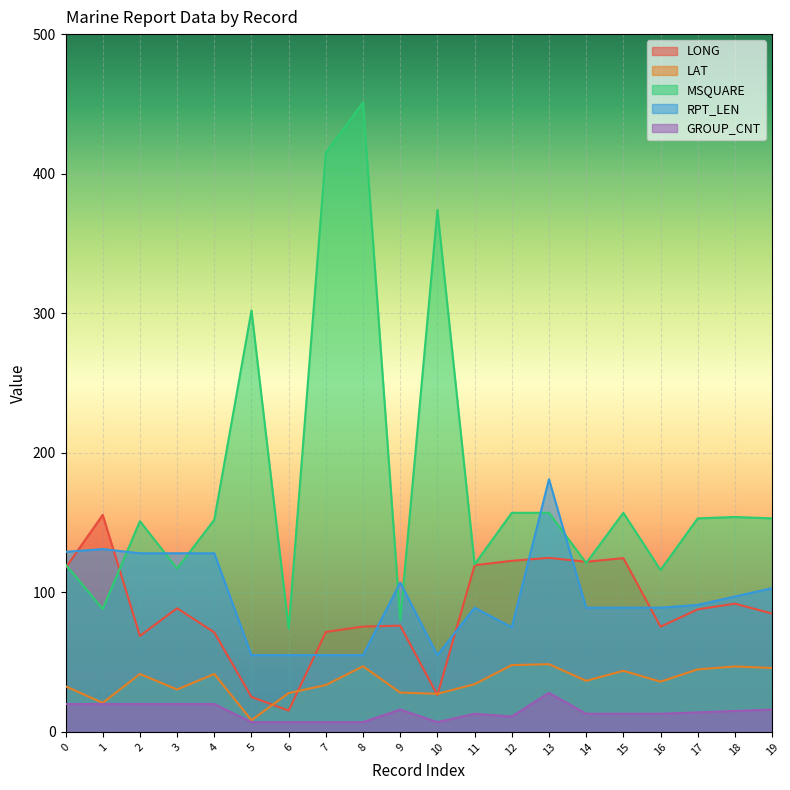

Which series ends up on top after the final intersection of MSQUARE and RPT_LEN?

MSQUARE